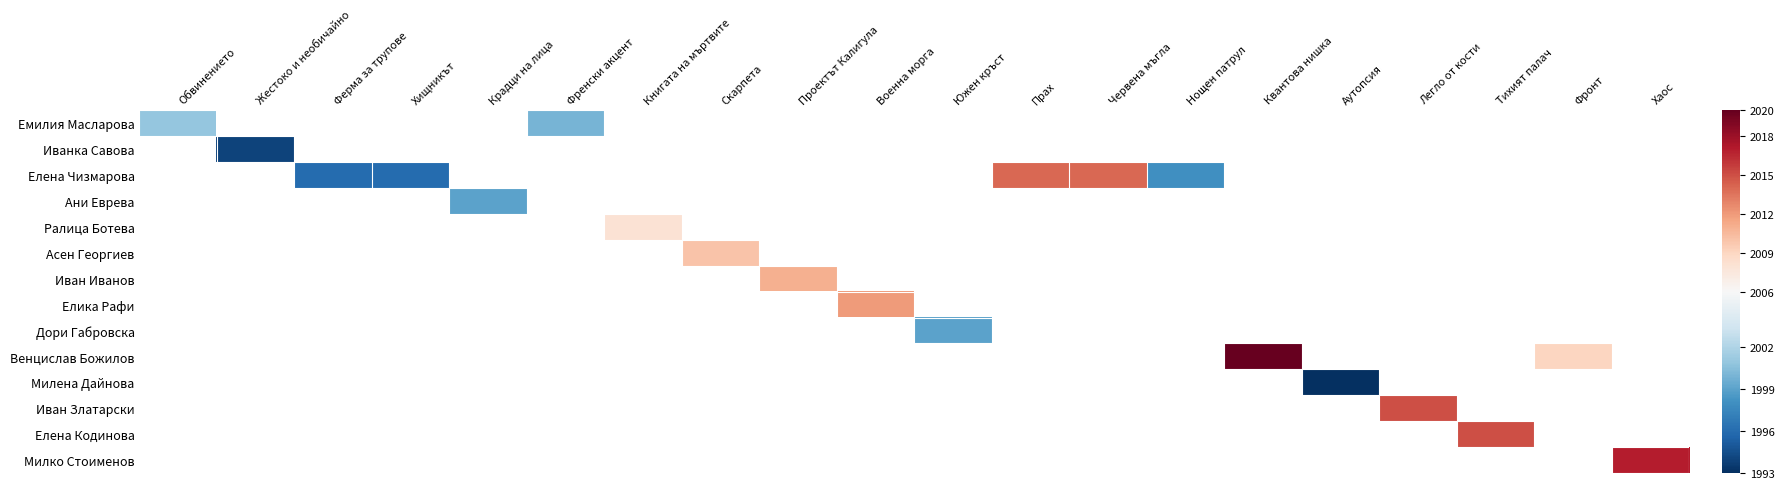

List the labels in order of Ралица Ботева value, smallest first.

Обвинението, Жестоко и необичайно, Ферма за трупове, Хищникът, Крадци на лица, Френски акцент, Книгата на мъртвите, Скарпета, Проектът Калигула, Военна морга, Южен кръст, Прах, Червена мъгла, Нощен патрул, Квантова нишка, Аутопсия, Легло от кости, Тихият палач, Фронт, Хаос